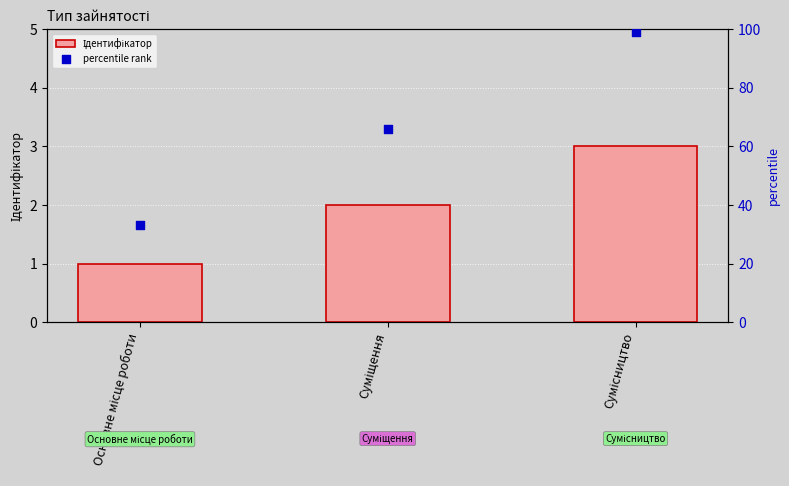

Which series reaches the maximum Y coordinate?

percentile rank